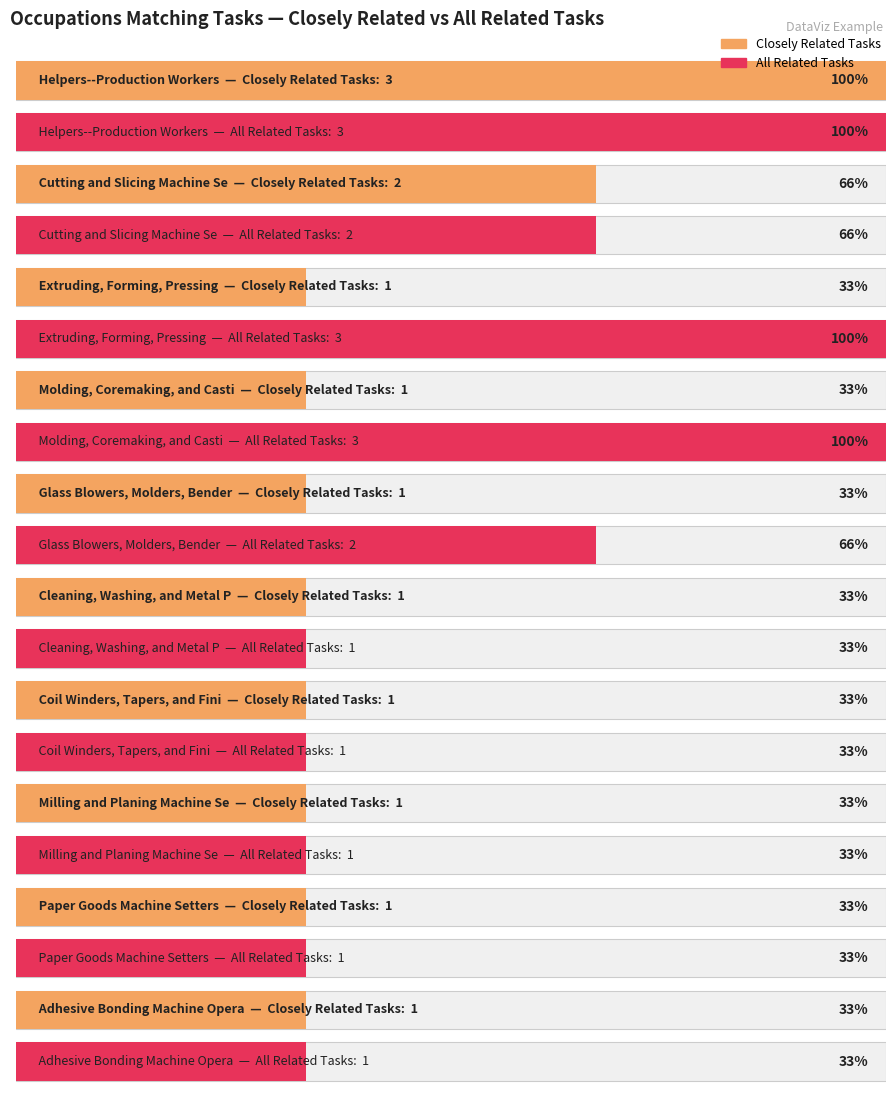

Reading right to left, transcribe all the data shown in this chart.

Closely Related Tasks: Adhesive Bonding Machine Operators=1	Paper Goods Machine Setters=1	Milling and Planing Machine Setters=1	Coil Winders, Tapers, and Finishers=1	Cleaning, Washing, and Metal Pickling=1	Glass Blowers, Molders, Benders=1	Molding, Coremaking, and Casting=1	Extruding, Forming, Pressing=1	Cutting and Slicing Machine Setters=2	Helpers--Production Workers=3
All Related Tasks: Adhesive Bonding Machine Operators=1	Paper Goods Machine Setters=1	Milling and Planing Machine Setters=1	Coil Winders, Tapers, and Finishers=1	Cleaning, Washing, and Metal Pickling=1	Glass Blowers, Molders, Benders=2	Molding, Coremaking, and Casting=3	Extruding, Forming, Pressing=3	Cutting and Slicing Machine Setters=2	Helpers--Production Workers=3